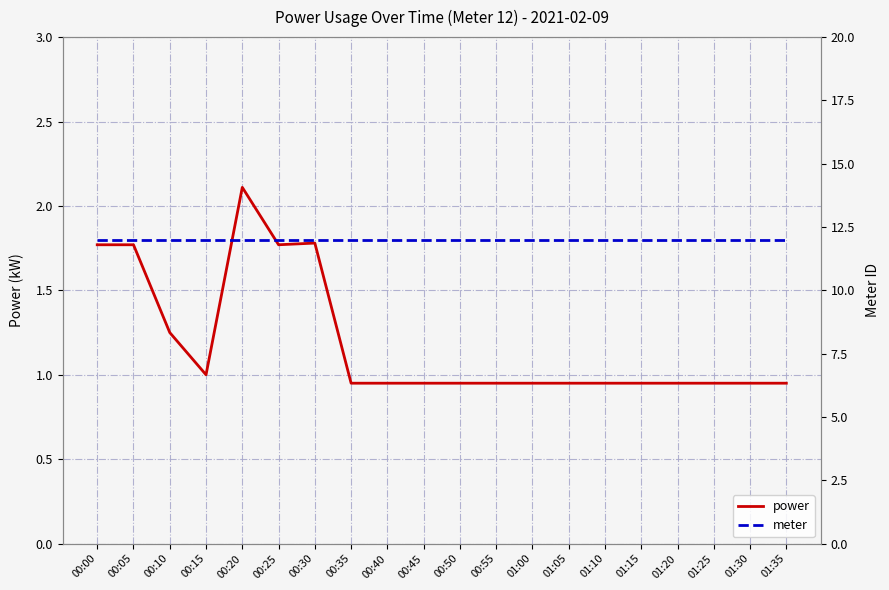

What is the highest value of the power series?

2.1